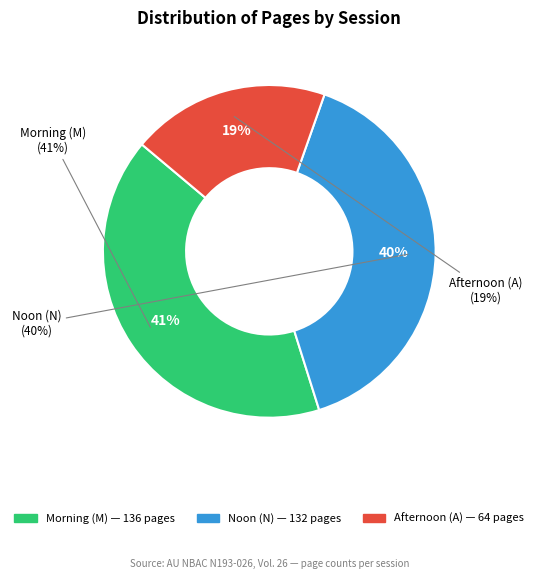

Does N account for over 50% of the chart?

No